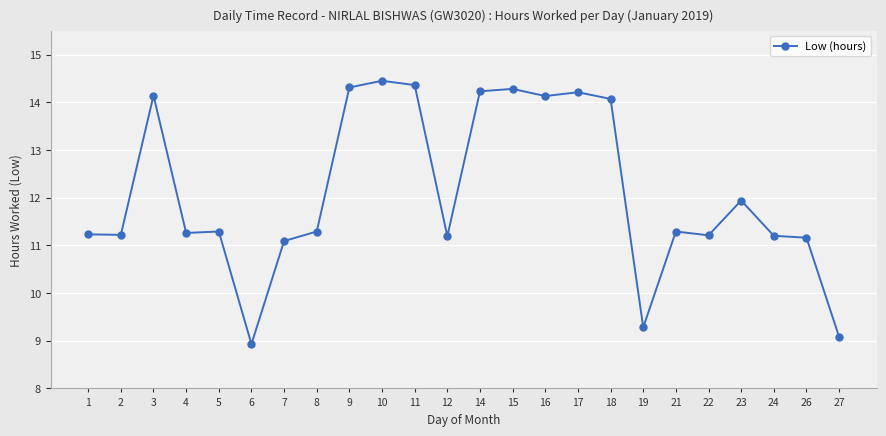

What is the difference between the values at 1 and 18?

2.8